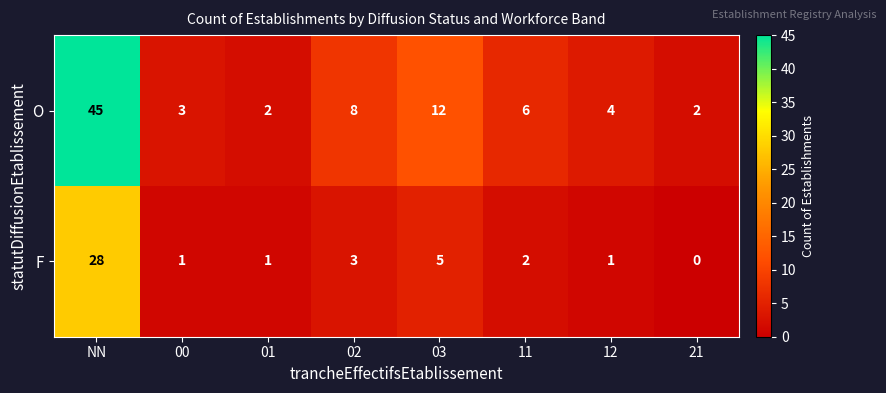

Which category has the lowest value across all series?

21